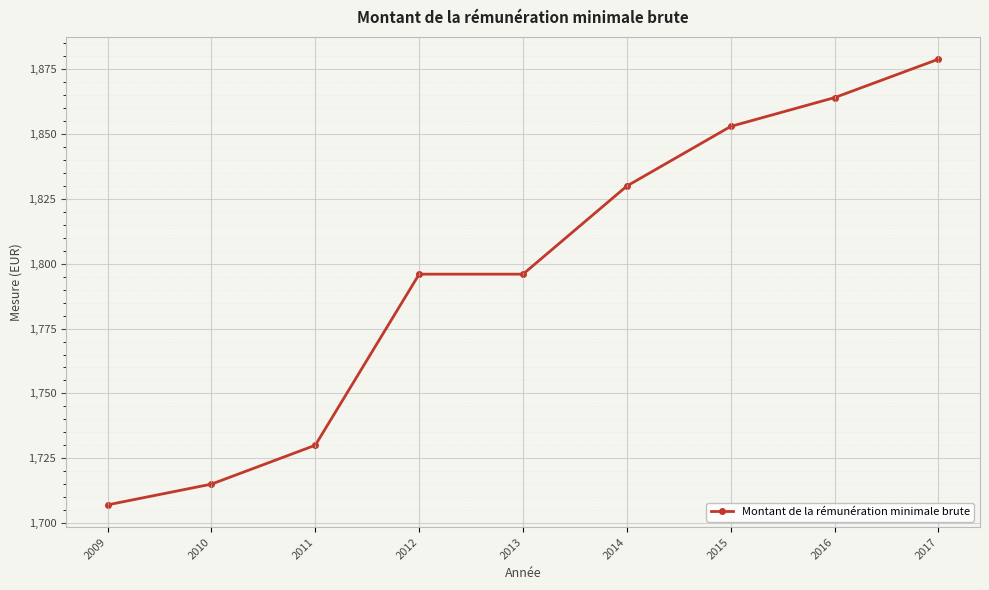

How many lines are shown in the chart?

1